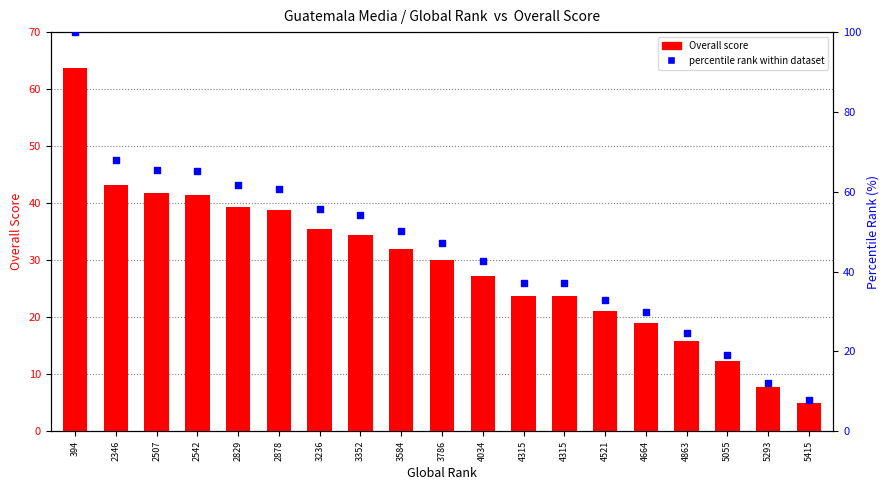

What are all the series names shown in the legend?

Overall score, percentile rank within dataset